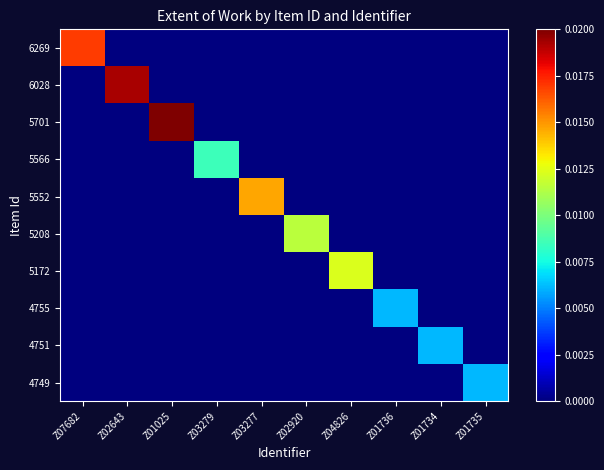

Which has a higher value, Z02643 or Z01734?

Z02643